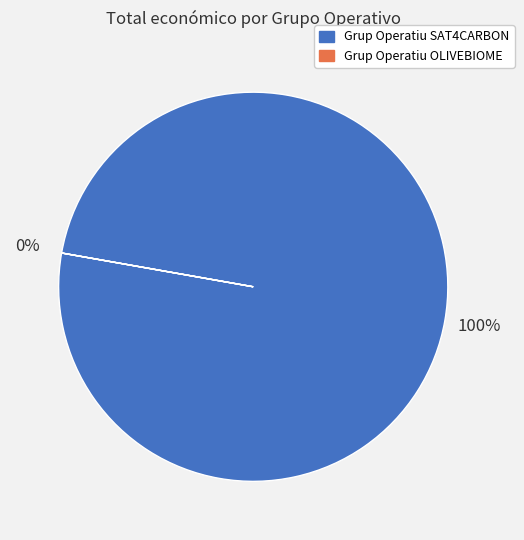

Rank the categories by value from lowest to highest.

Grup Operatiu OLIVEBIOME, Grup Operatiu SAT4CARBON